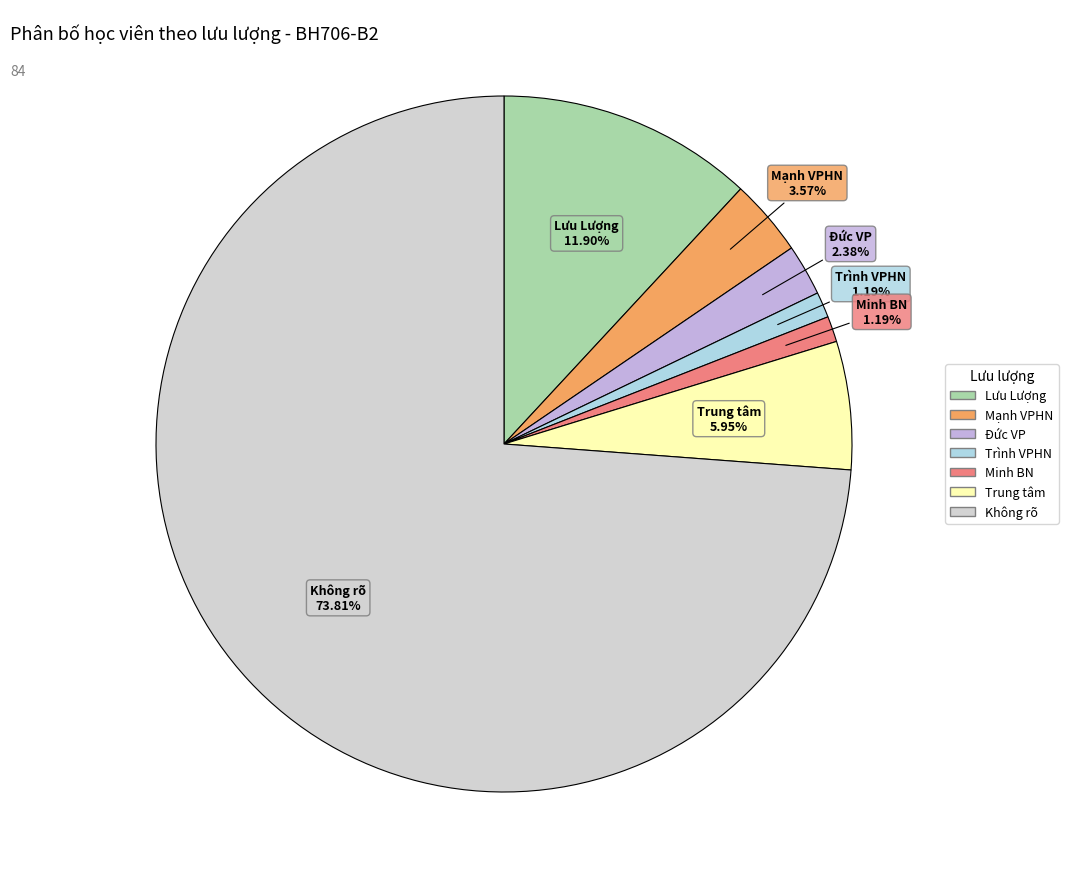

How many segments does this pie chart have?

7